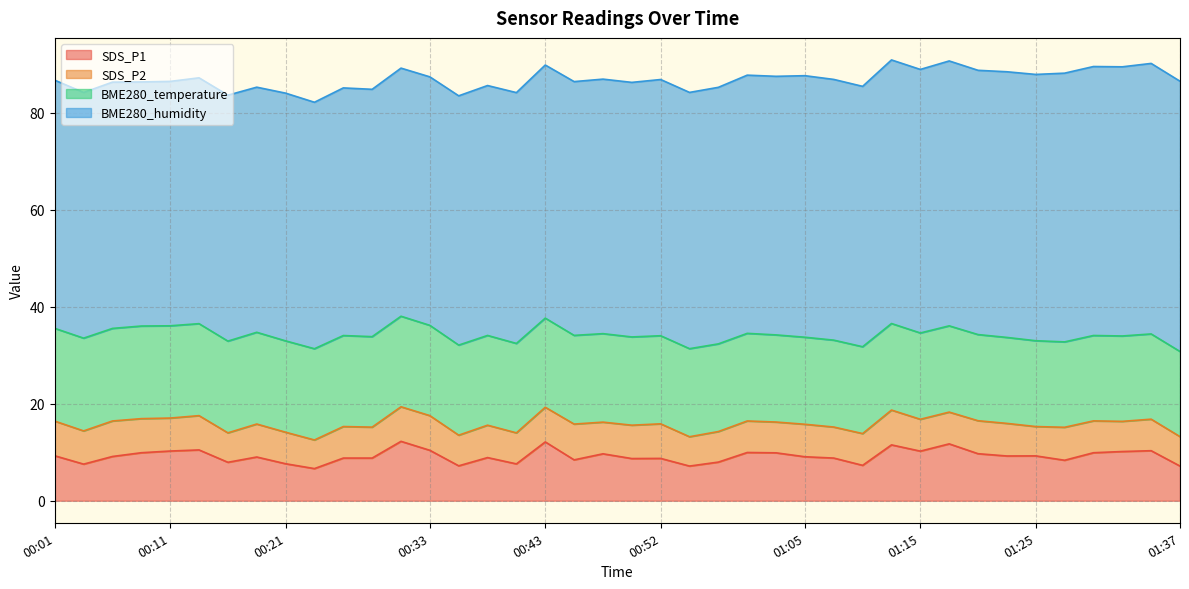

Is it true that BME280_temperature equals 5.3 at 00:14?

False